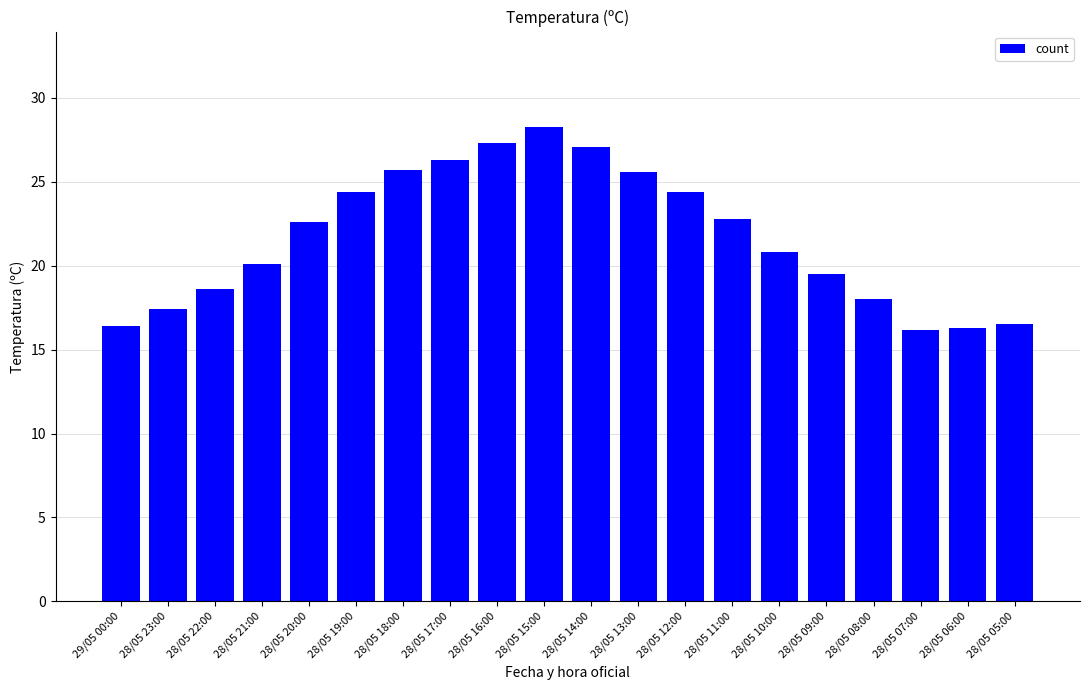

What is the greatest value displayed?

28.3